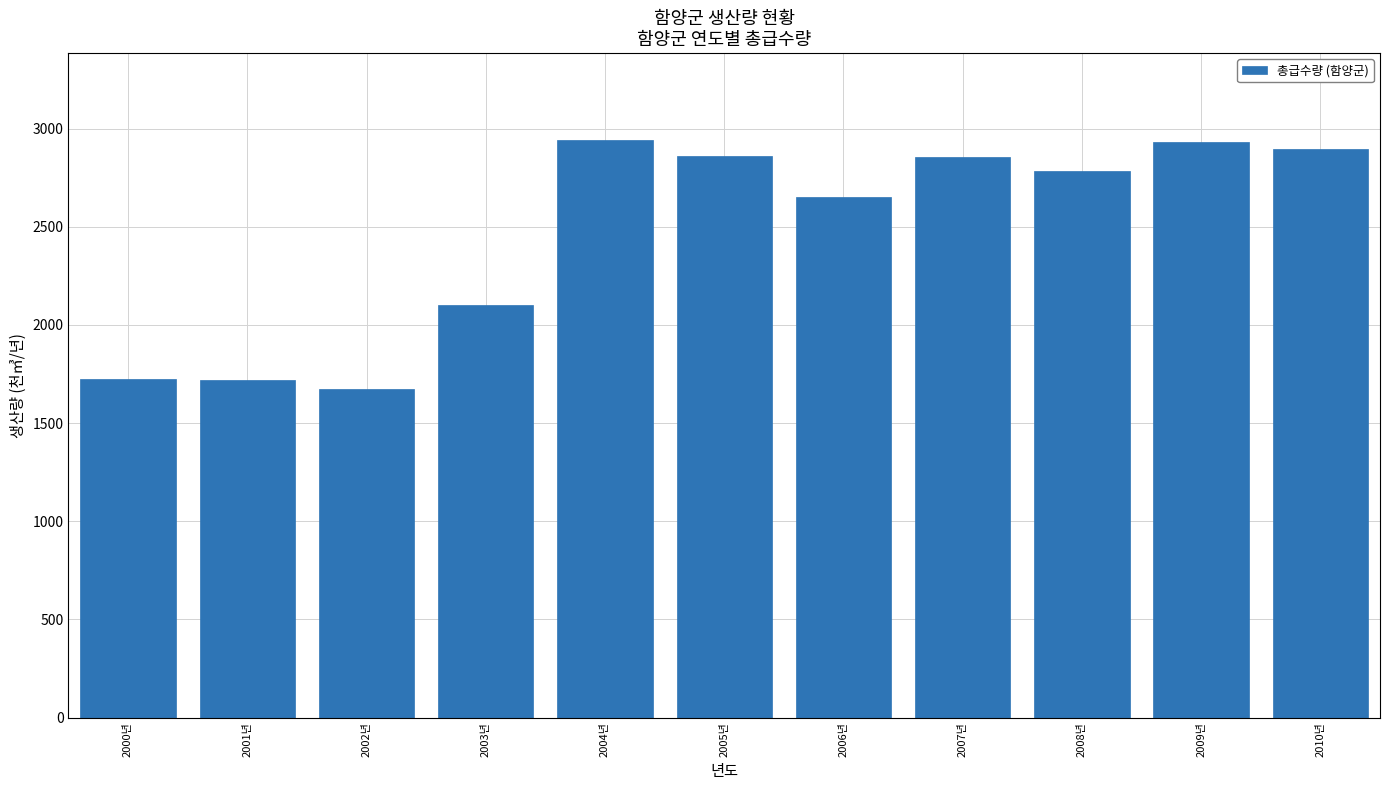

At which label does the data first exceed 2783?

2004년